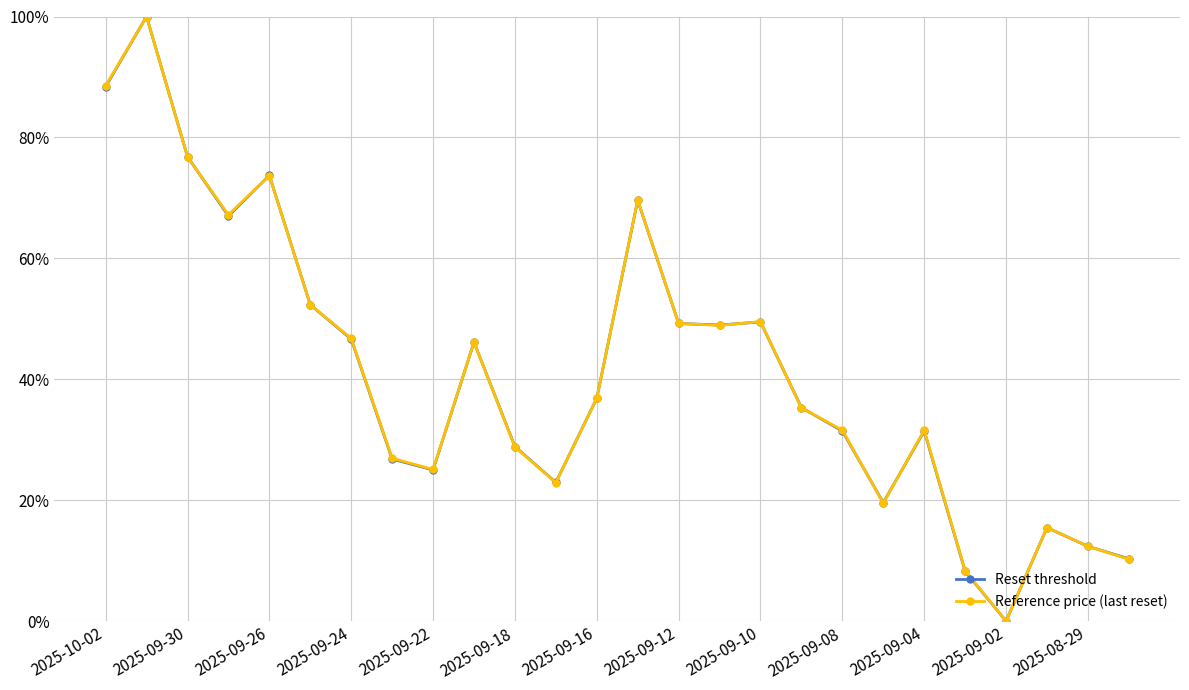

What is the value of the Reset threshold point at the 21st from the left?

31.4